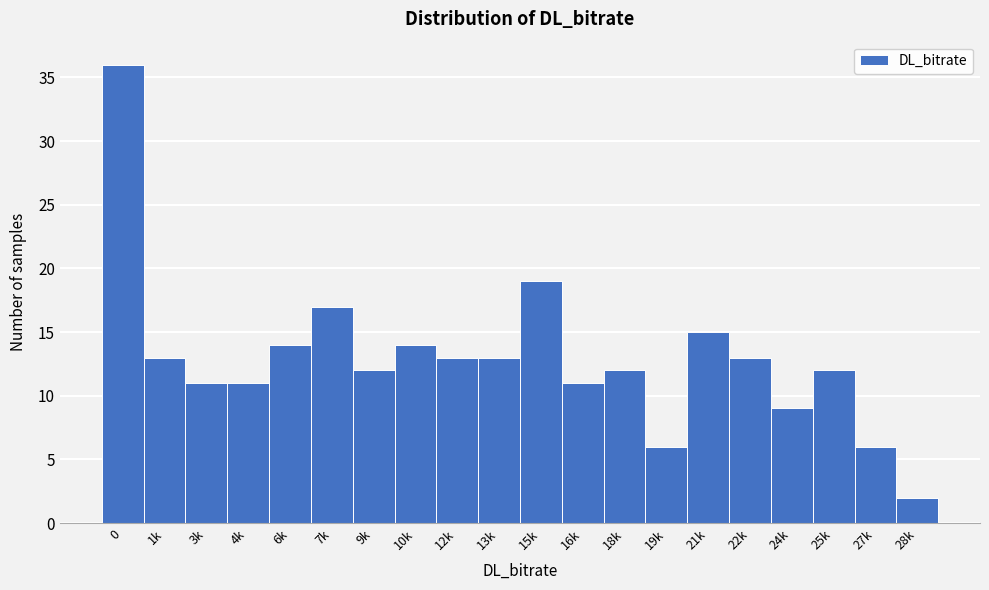

Reading left to right, extract all data points from this chart.

36	13	11	11	14	17	12	14	13	13	19	11	12	6	15	13	9	12	6	2